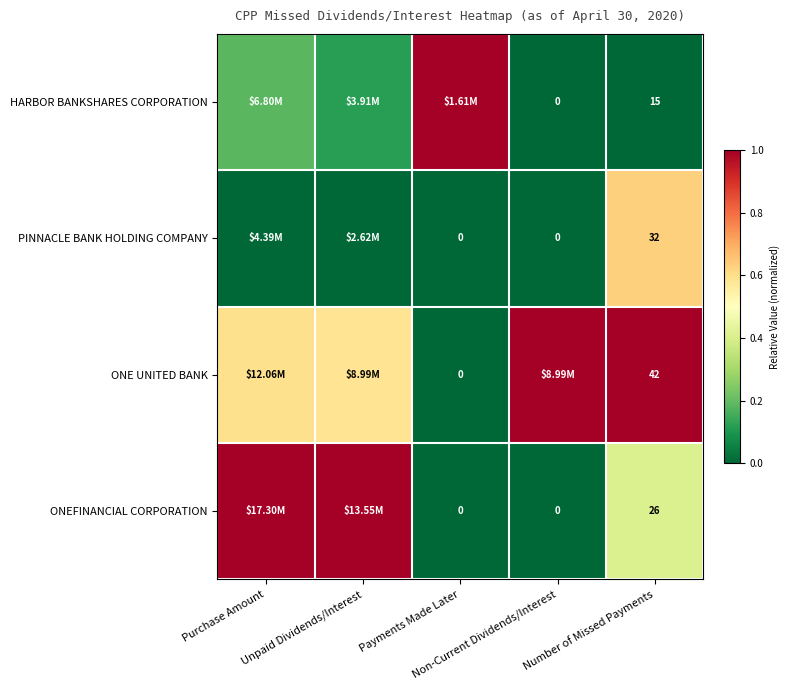

True or false: PINNACLE BANK HOLDING COMPANY has a value of 0.0 at Non-Current Dividends/Interest.

True